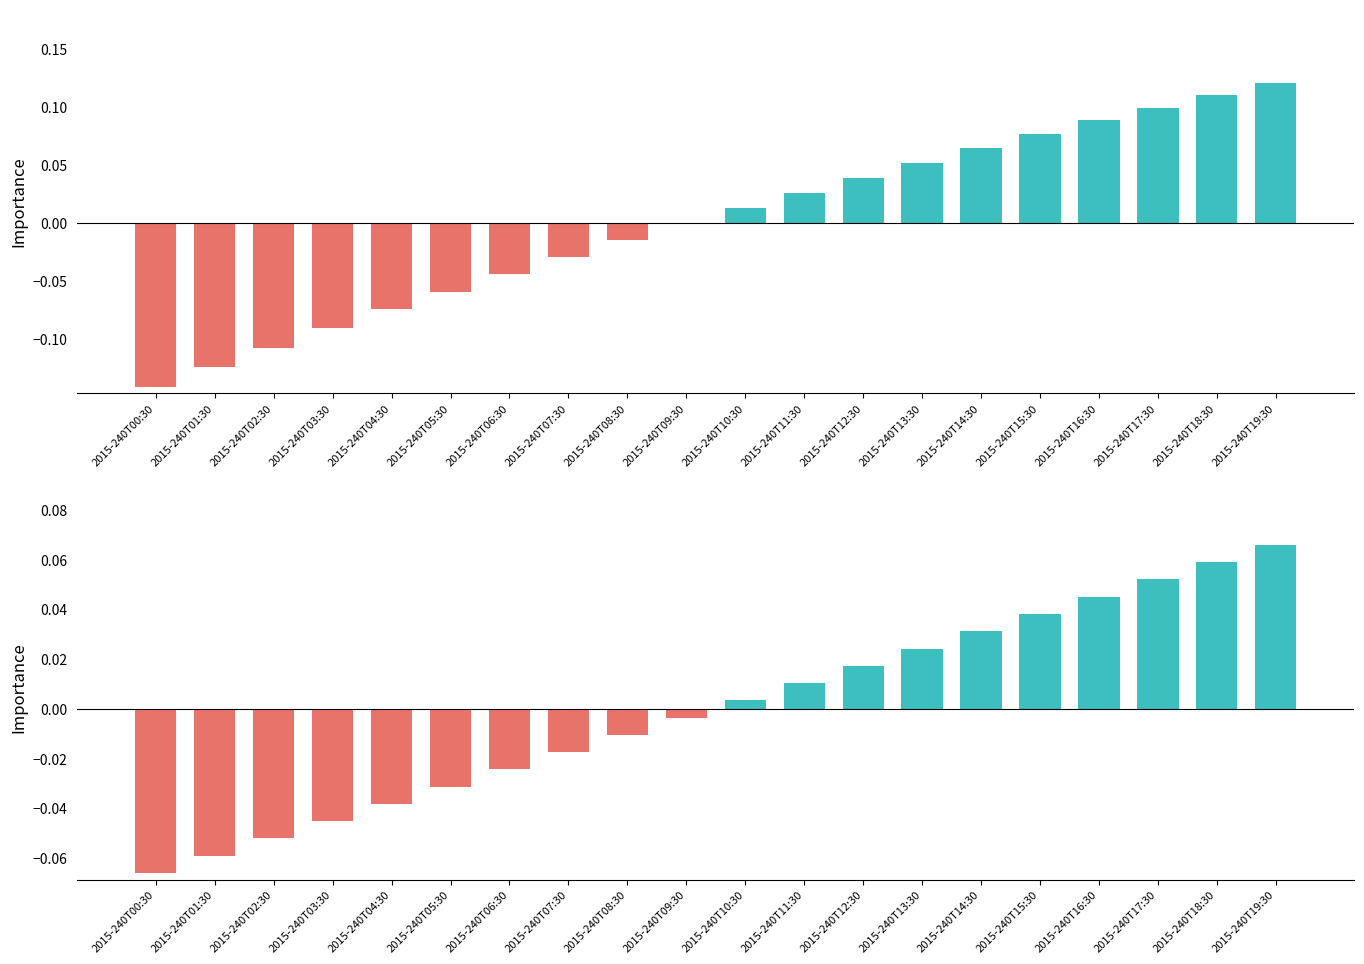

How many negative values does the Ave_doy + Latitude series have?

10